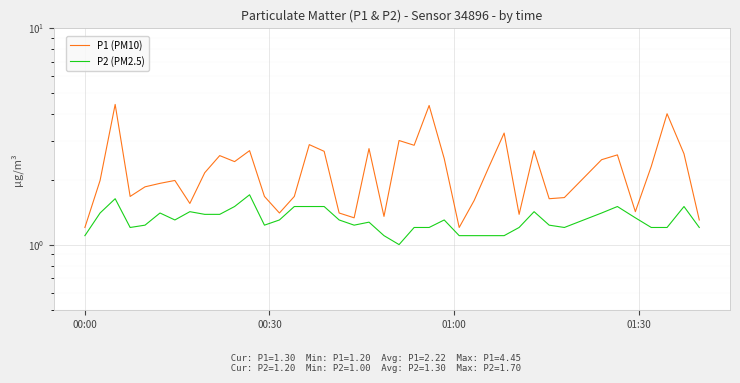

True or false: P1 (PM10) has a value of 4.6 at 34.

False